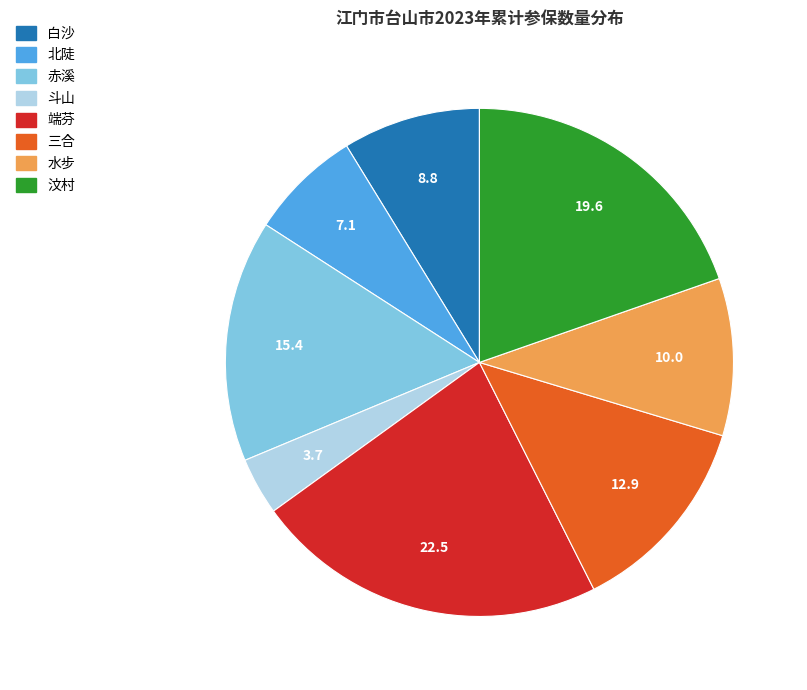

Which category has the biggest portion of the pie?

端芬